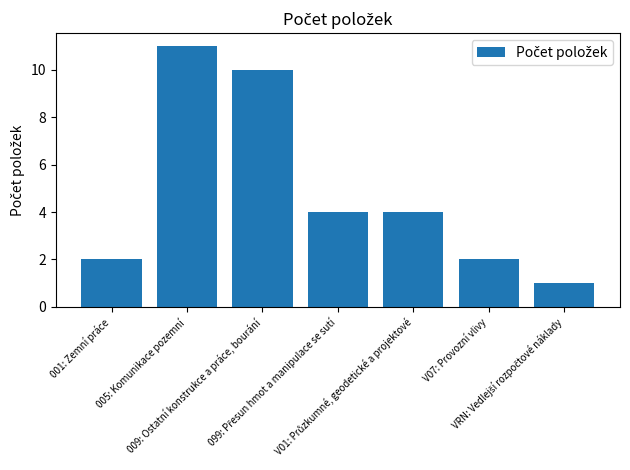

What is the maximum value shown in the chart?

11